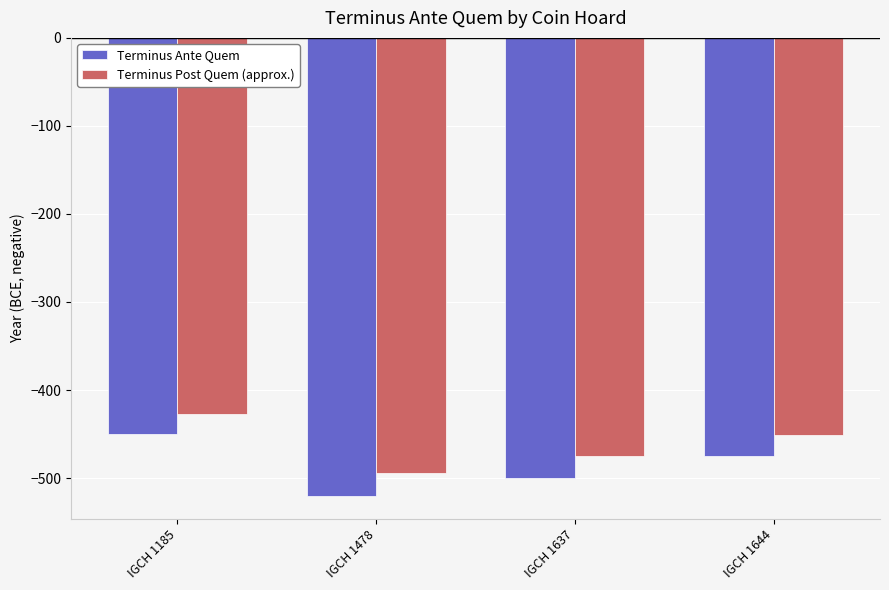

Which series changed the most between IGCH 1478 and IGCH 1644?

Terminus Ante Quem